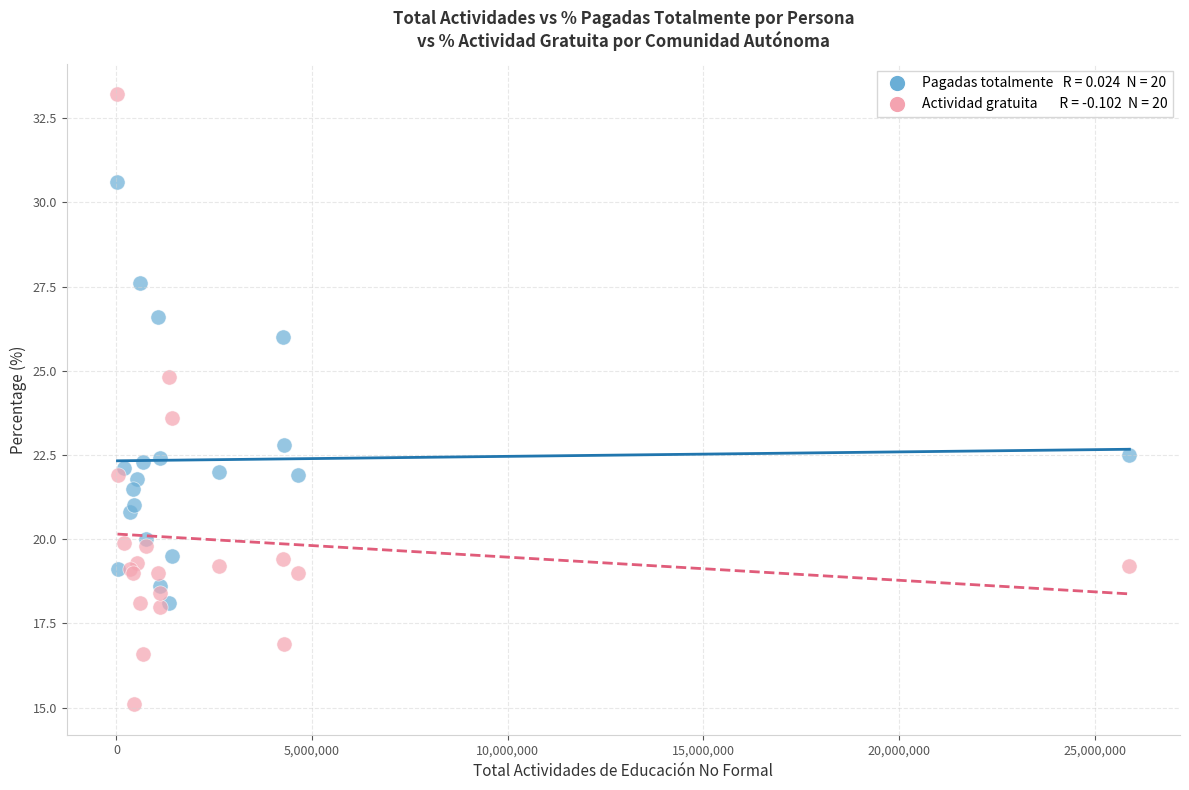

Across all series, what Y value is closest to 24?

23.6